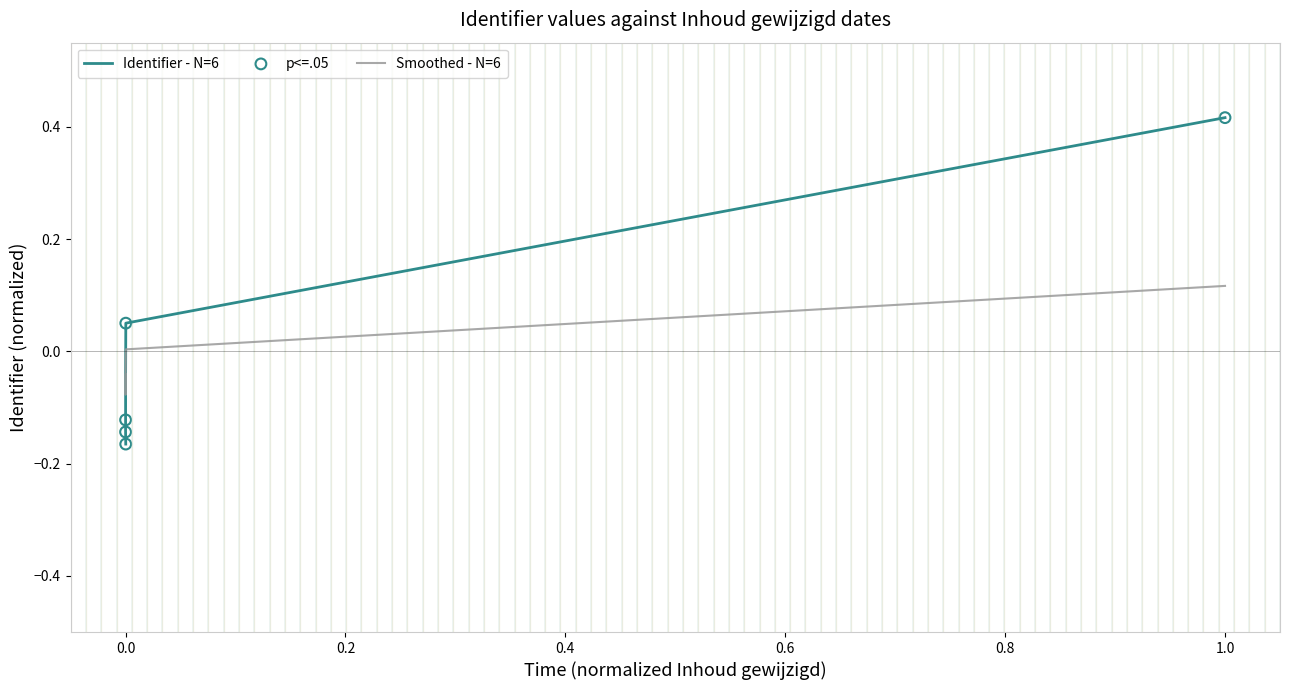

Between 2023-11-29 12:21:14 and 2023-11-29 12:40:20, which is larger?

2023-11-29 12:40:20